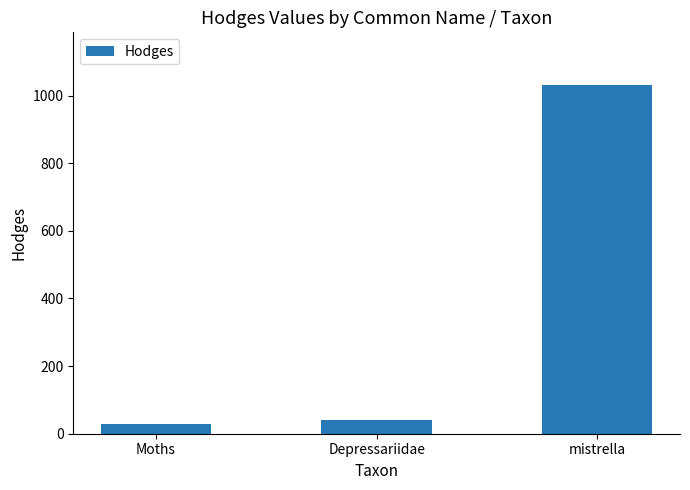

List the labels in order of value, smallest first.

Moths, Depressariidae, mistrella